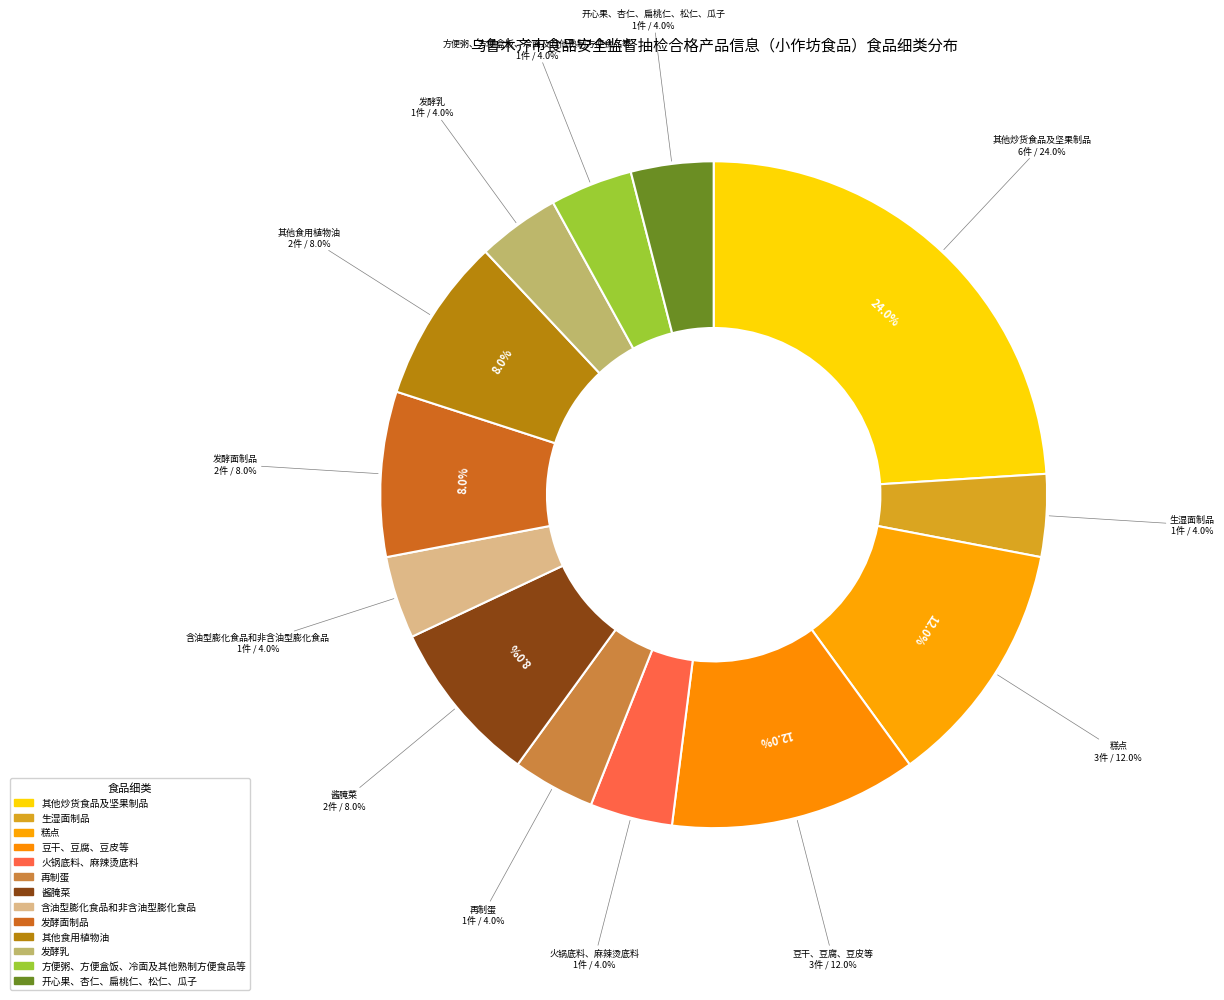

To the nearest percent, what is the difference between the 豆干、豆腐、豆皮等 and 火锅底料、麻辣烫底料 slice percentages?

8%